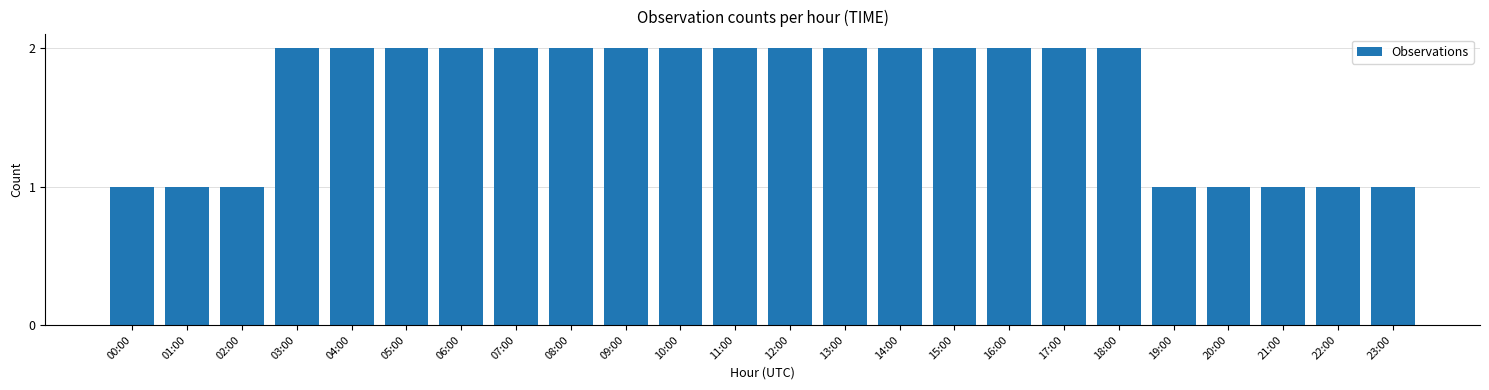

Reading left to right, what are all the values shown in this chart?

1	1	1	2	2	2	2	2	2	2	2	2	2	2	2	2	2	2	2	1	1	1	1	1